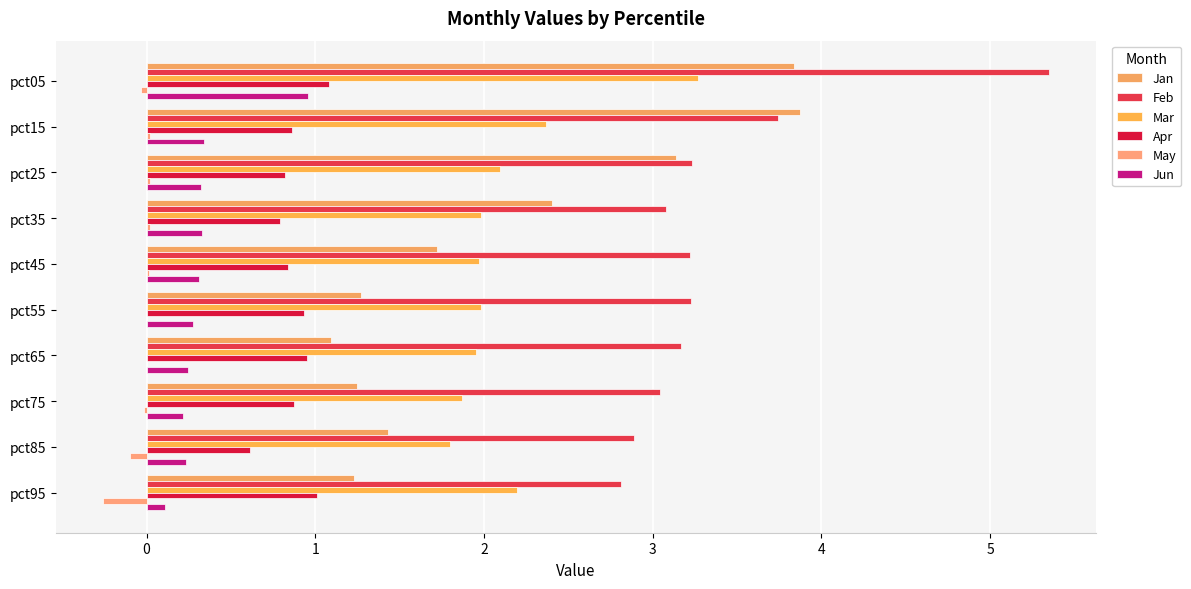

What is the minimum value for Mar?

1.8